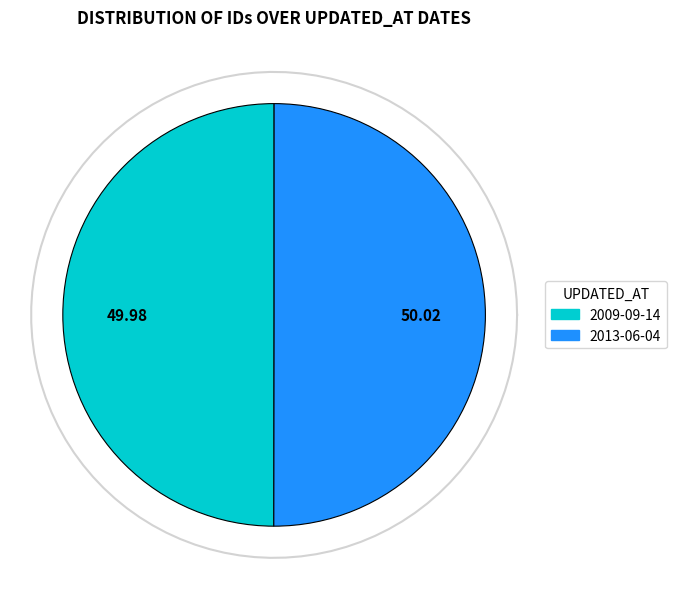

To the nearest percent, what portion does 2009-09-14 represent?

50%